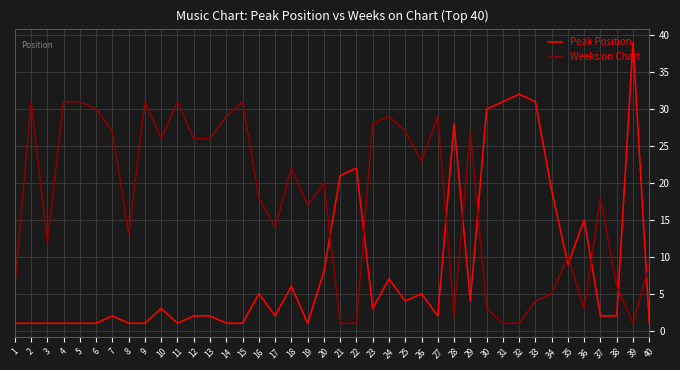

How many categories are shown in the chart?

40